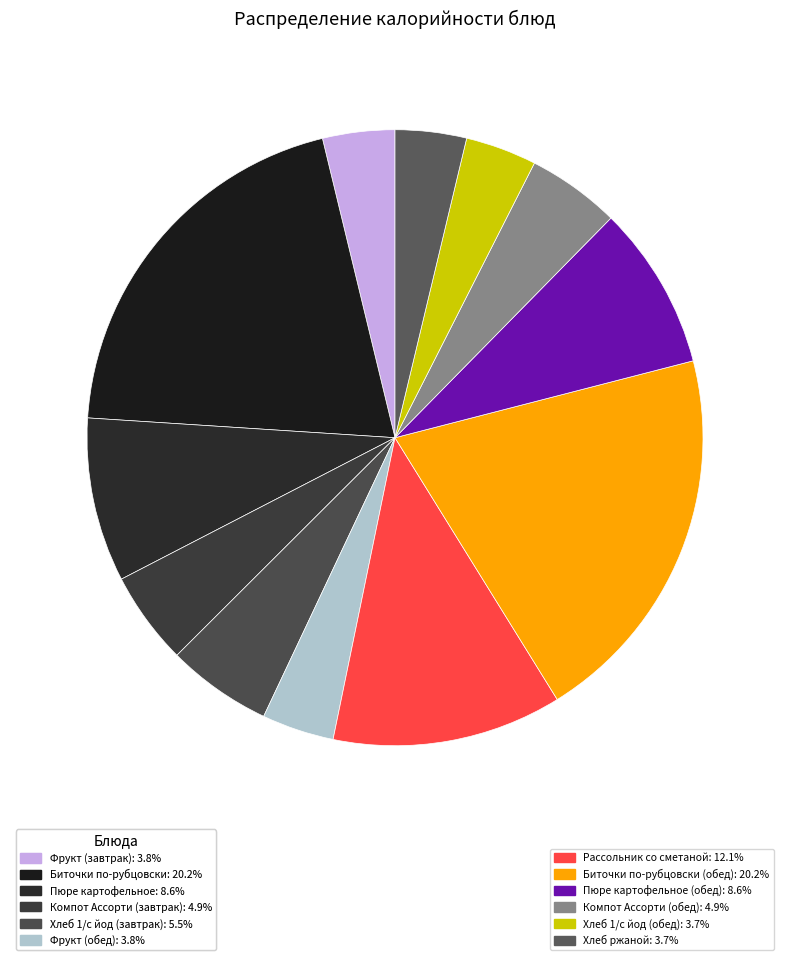

How many segments does this pie chart have?

12